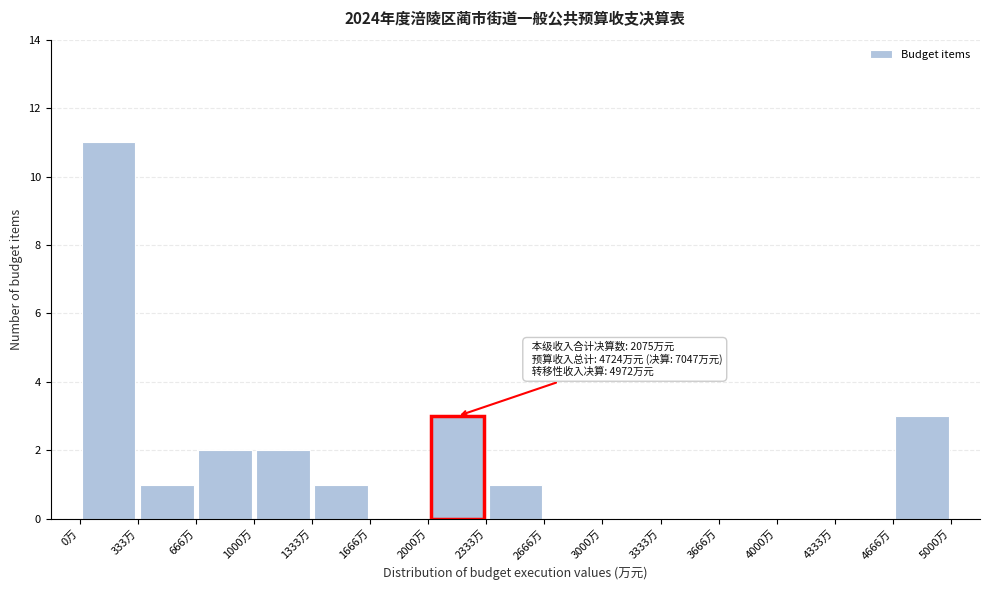

Over which range of the x-axis is the bar tallest?

0 to 350